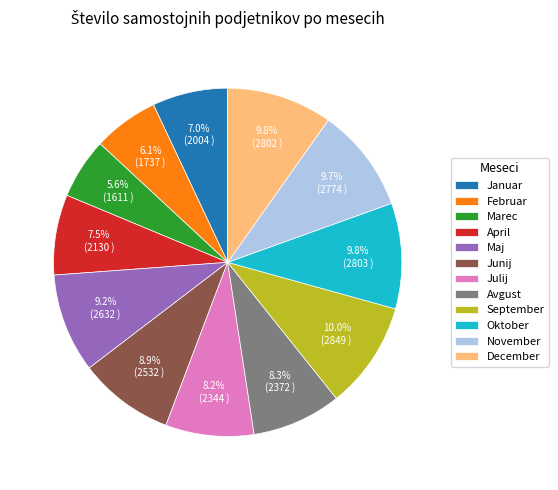

Count the number of slices in the pie.

12